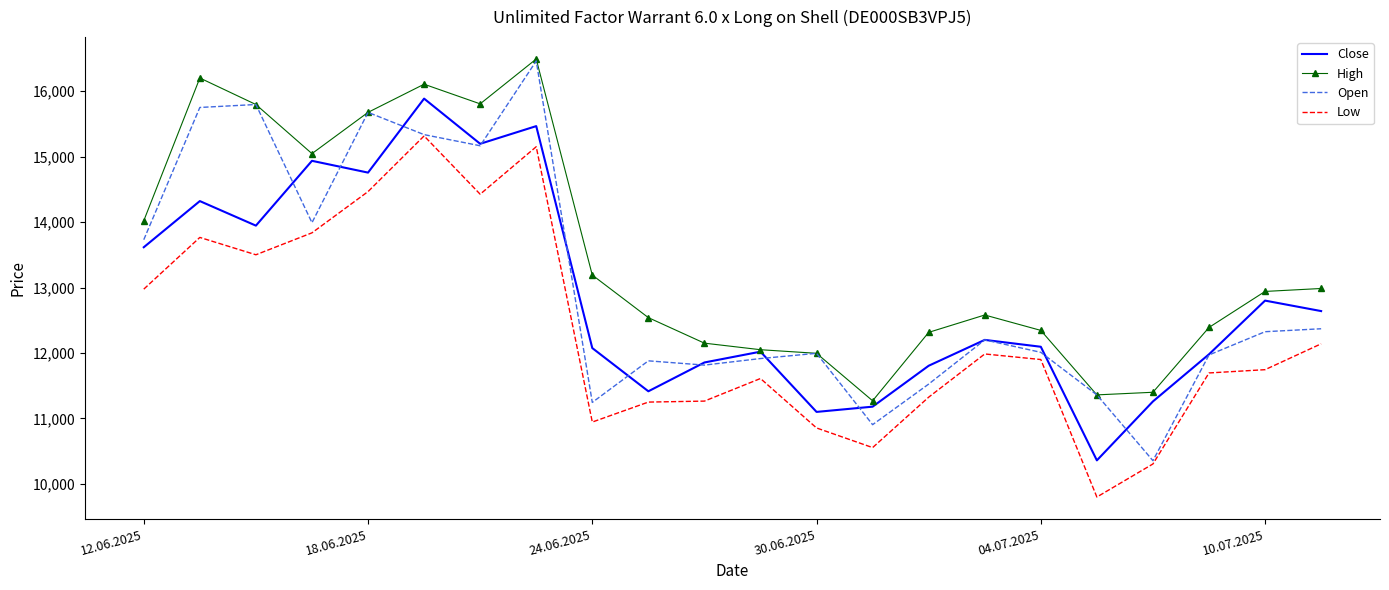

What is the minimum value shown in the chart?

9800